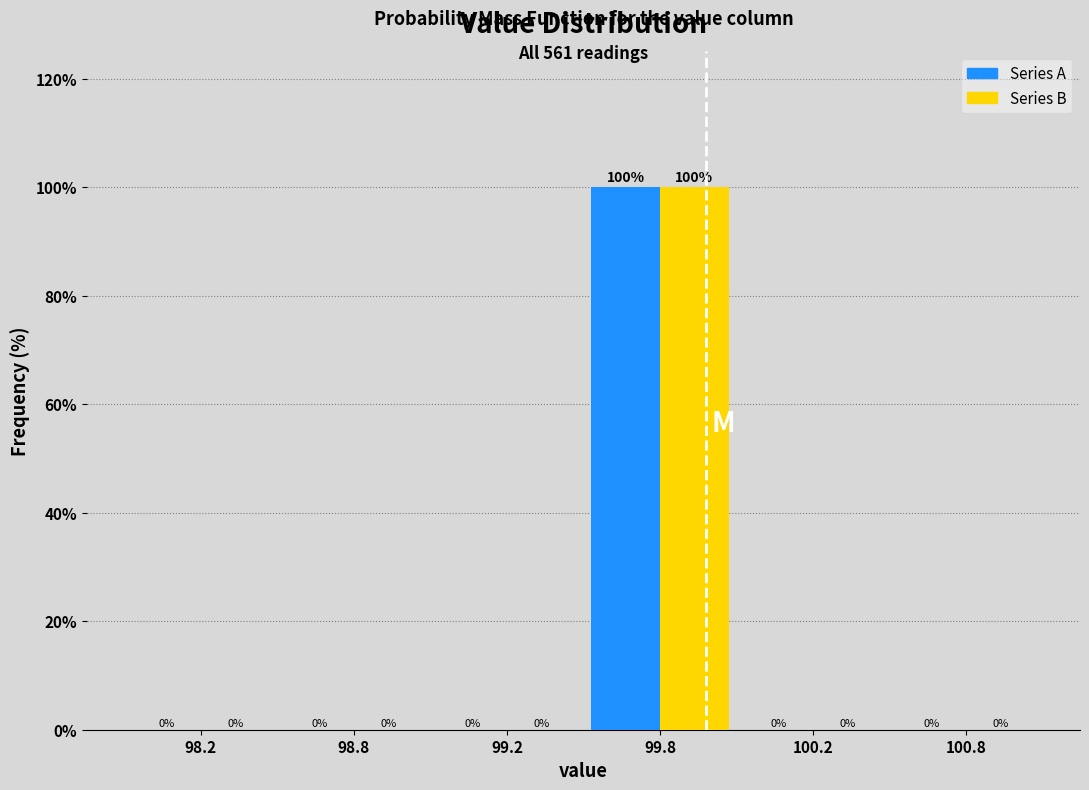

At which category is the sum across all series the highest?

99.8